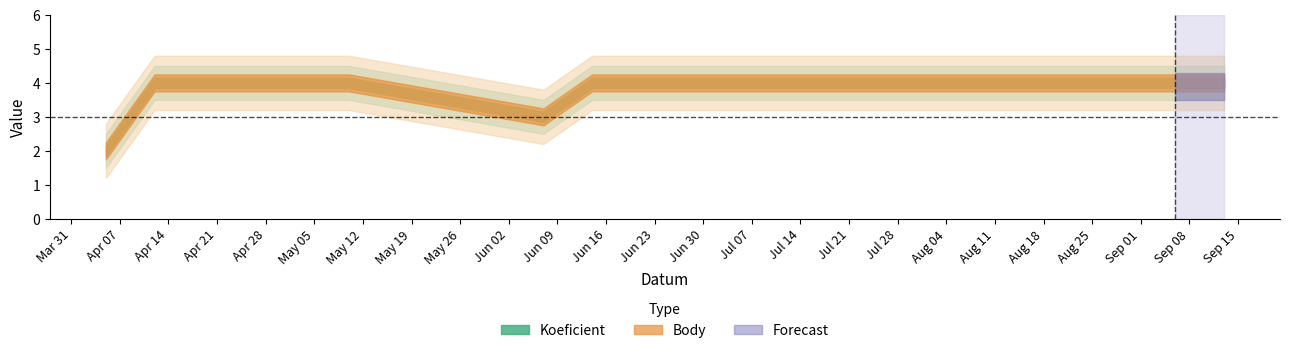

At which label does Body reach its peak?

2008-04-12